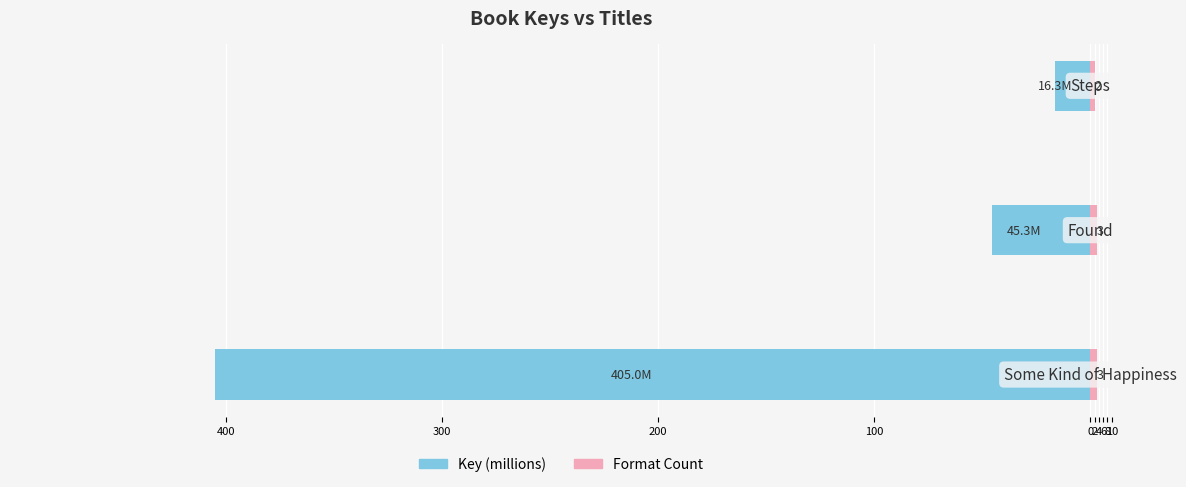

The value of Key (millions) at 400 is -684.8. True or false?

False